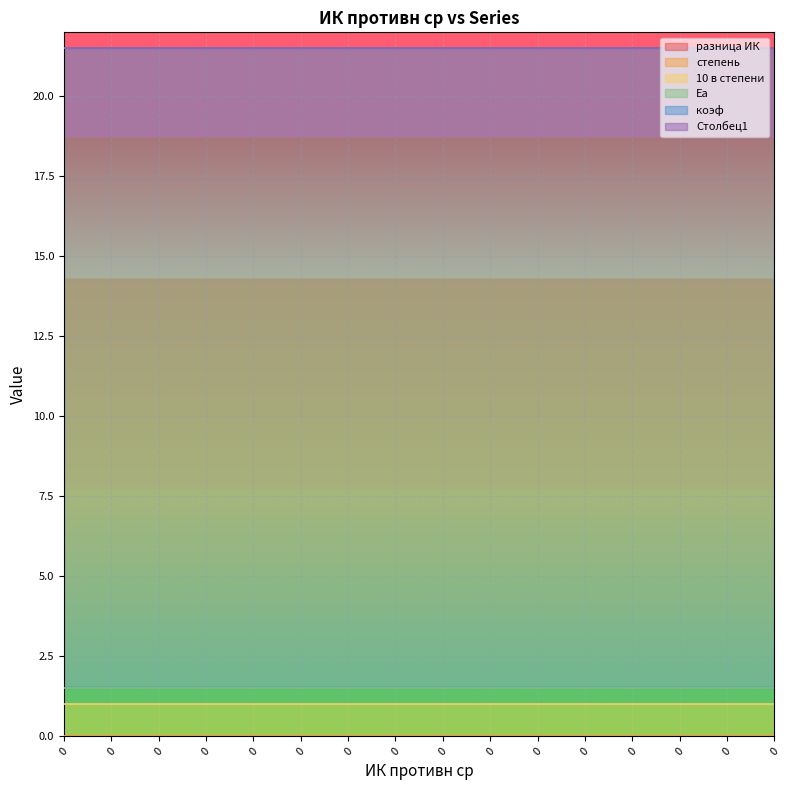

What are all the series names shown in the legend?

разница ИК, степень, 10 в степени, Еа, коэф, Столбец1